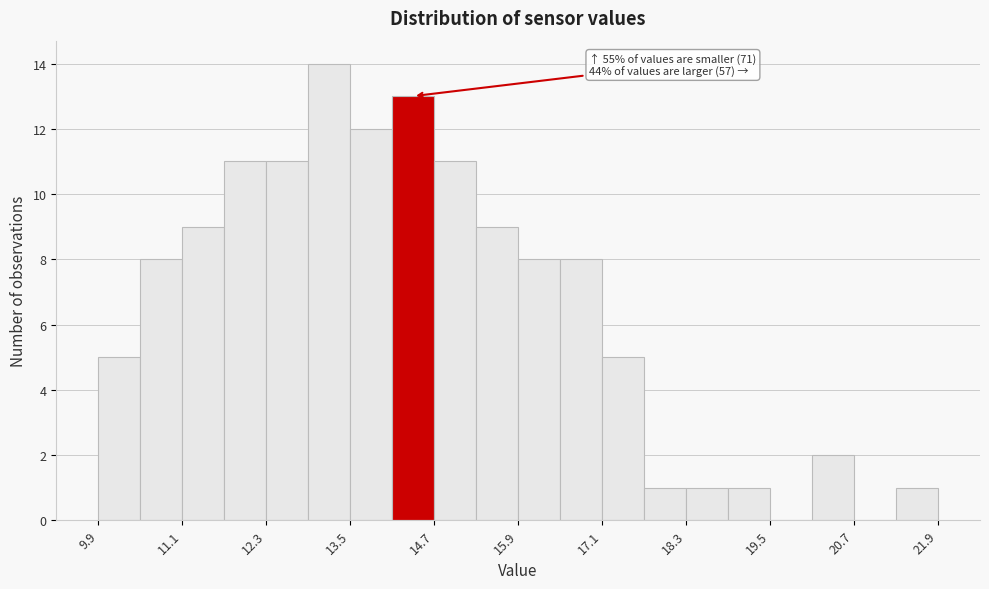

Around what value on the x-axis is the tallest bar? Give the approximate position of its centre, as read against the axis.

13.2